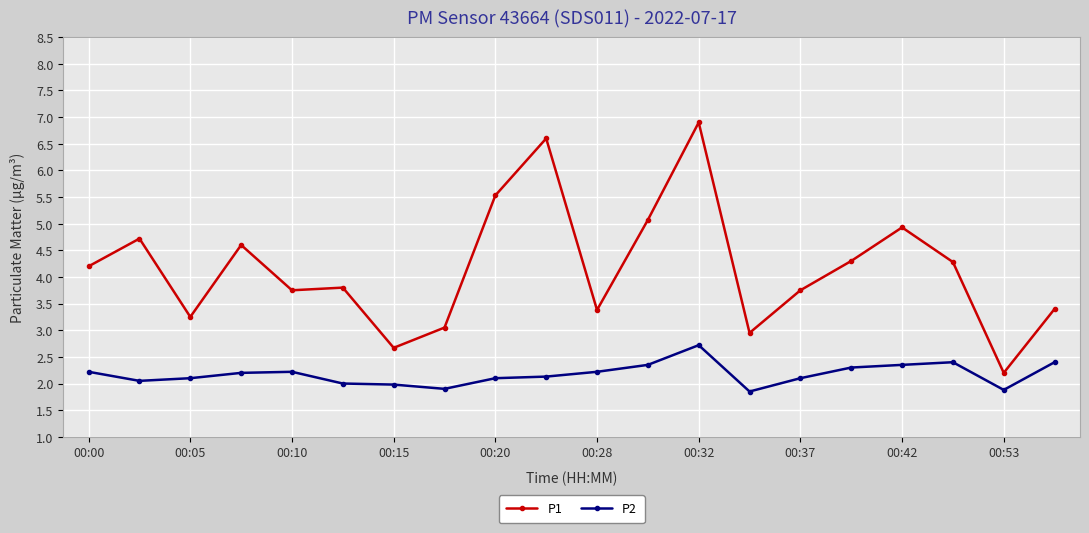

True or false: P2 and P1 cross at least once.

False